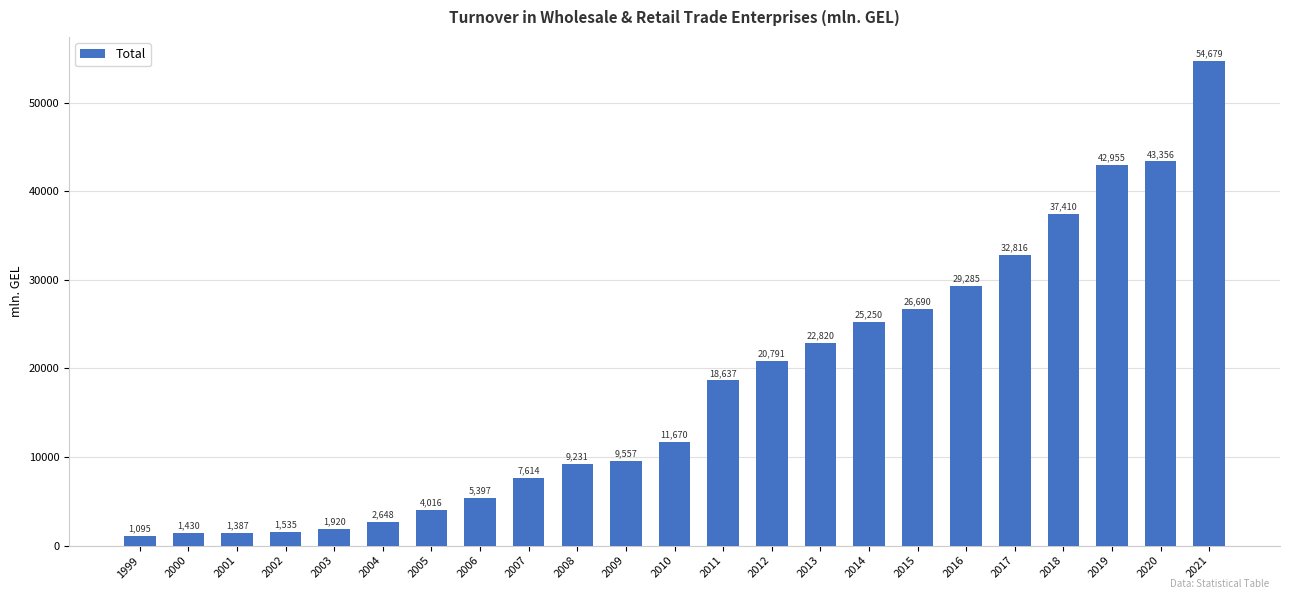

Rank the categories by value from lowest to highest.

1999, 2001, 2000, 2002, 2003, 2004, 2005, 2006, 2007, 2008, 2009, 2010, 2011, 2012, 2013, 2014, 2015, 2016, 2017, 2018, 2019, 2020, 2021